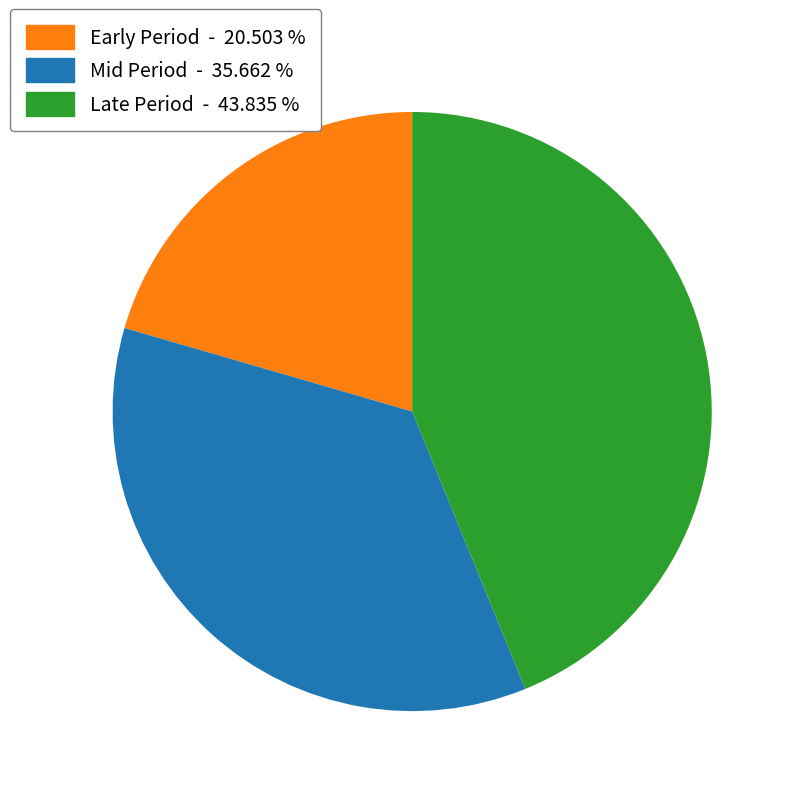

How many segments does this pie chart have?

3